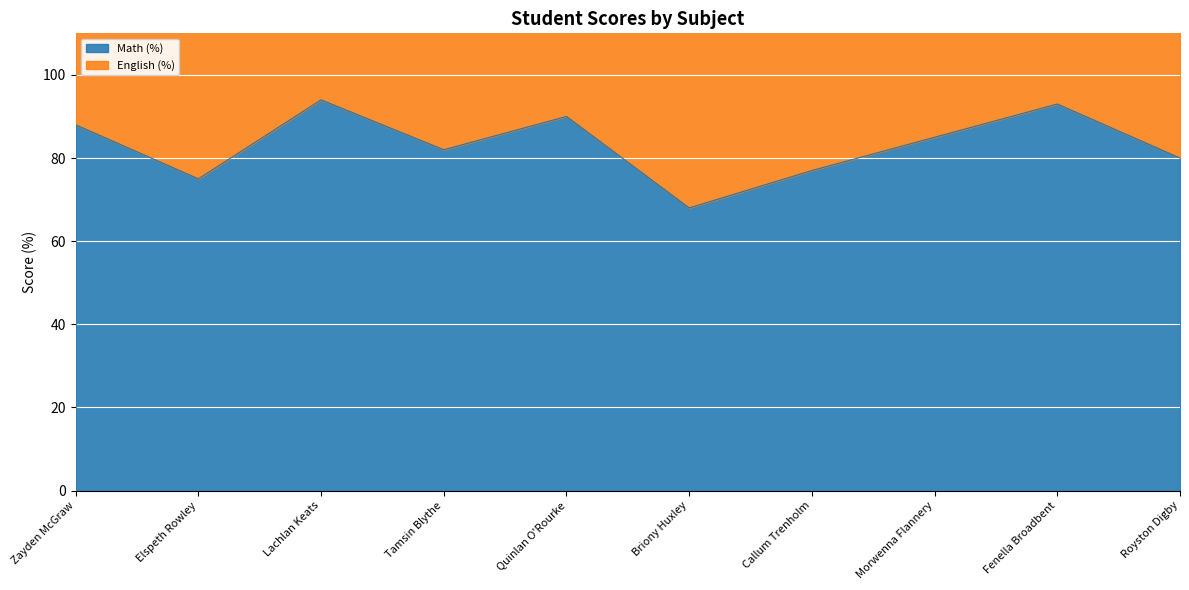

At which label does the data first exceed 85?

Zayden McGraw